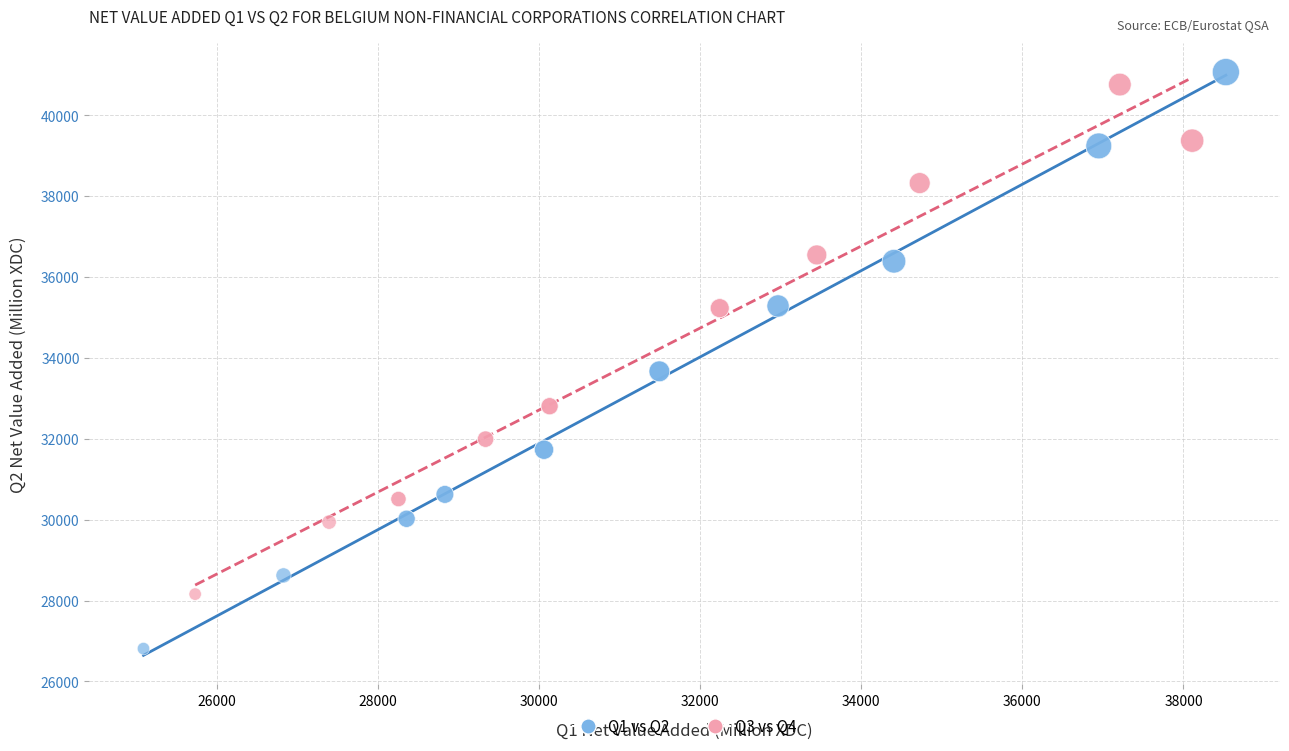

Which series reaches the minimum Y coordinate?

Q1 vs Q2